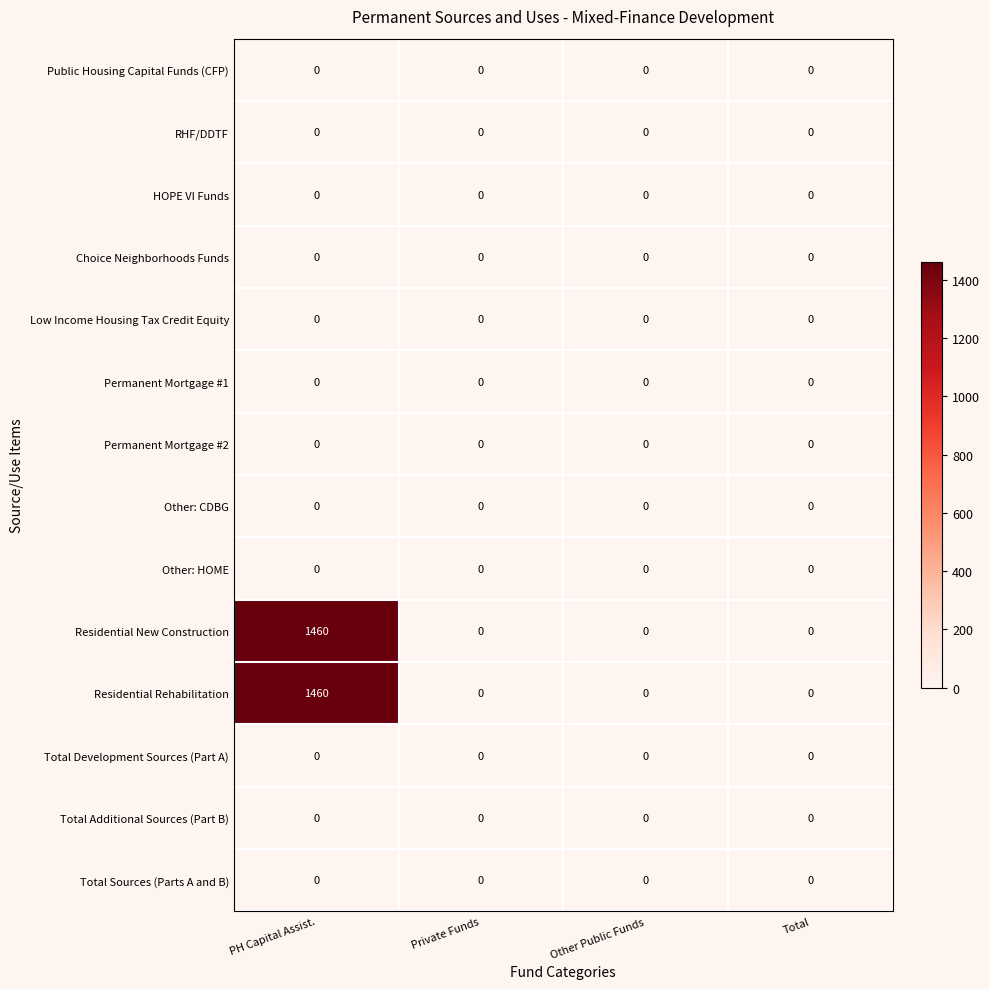

At which category is the sum across all series the highest?

PH Capital Assist.